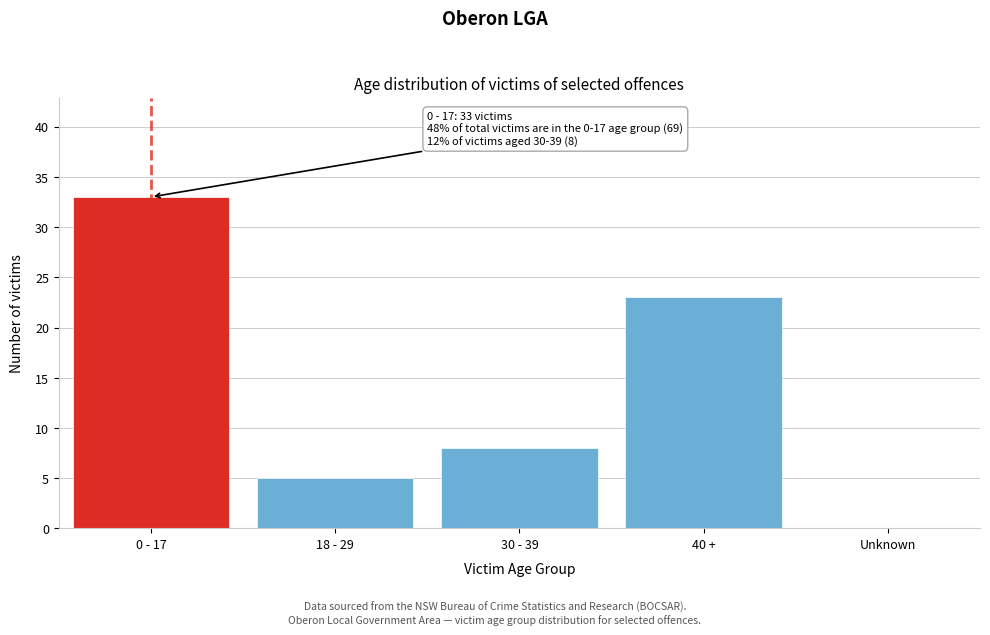

Reading left to right, transcribe all the data shown in this chart.

0 - 17=33	18 - 29=5	30 - 39=8	40 +=23	Unknown=0